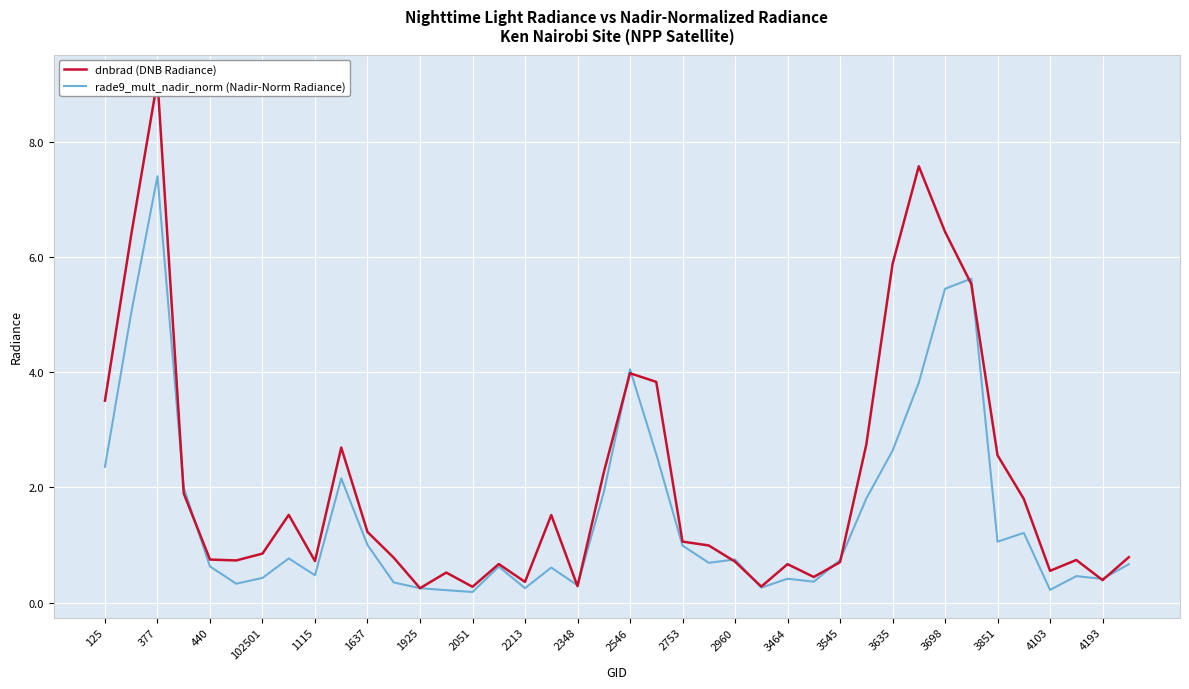

The value of rade9_mult_nadir_norm (Nadir-Norm Radiance) at 2960 is 0.2. True or false?

False